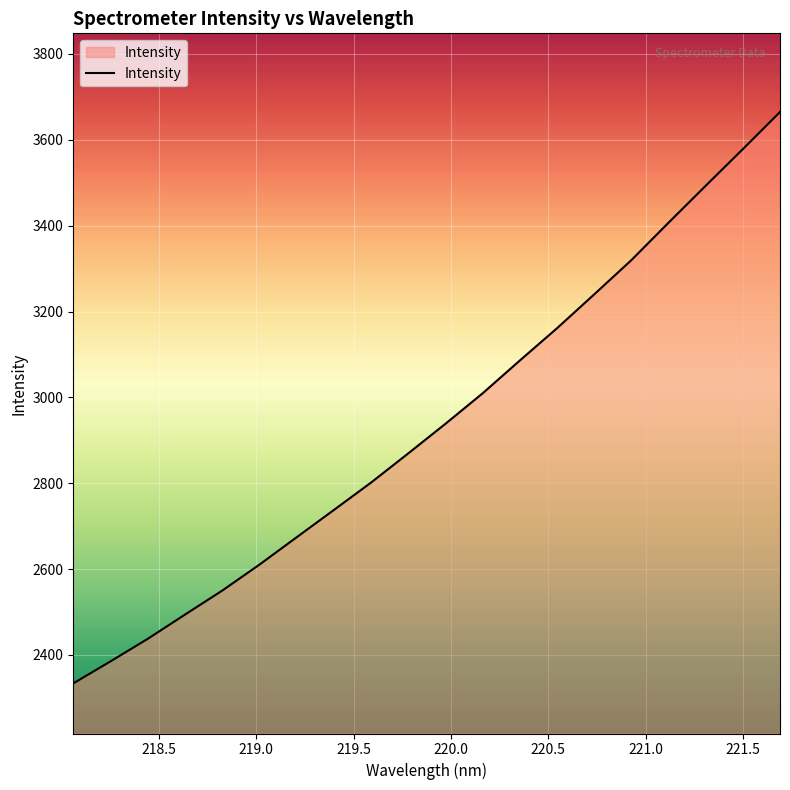

What is the smallest value displayed?

2333.7